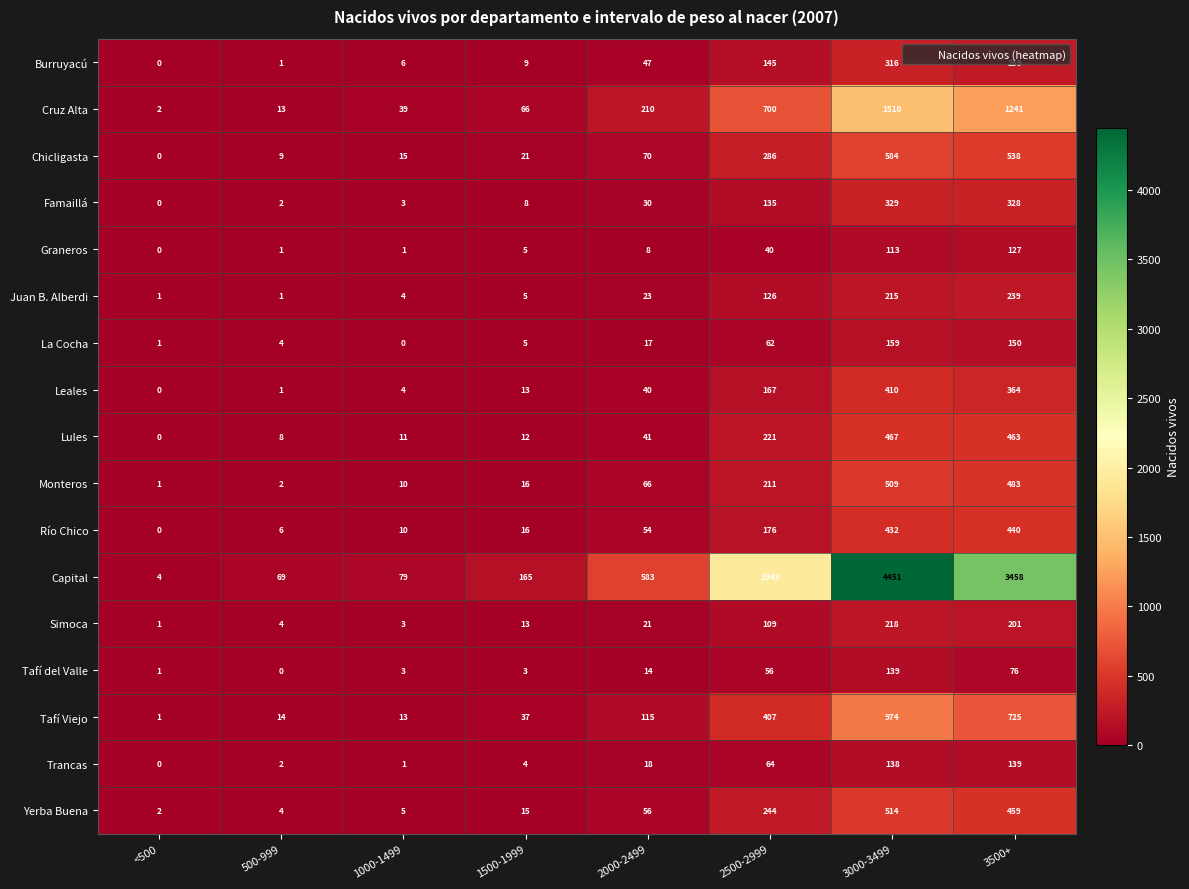

Which series has the largest range (max minus min)?

Capital